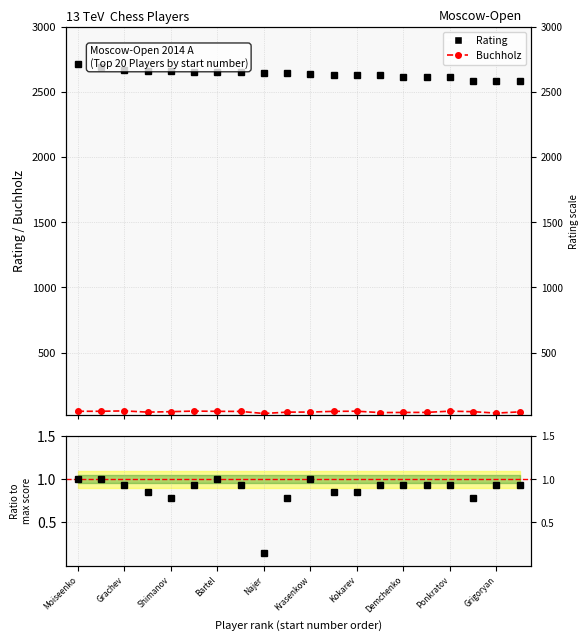

How many interior local valleys does the Buchholz series have?

4